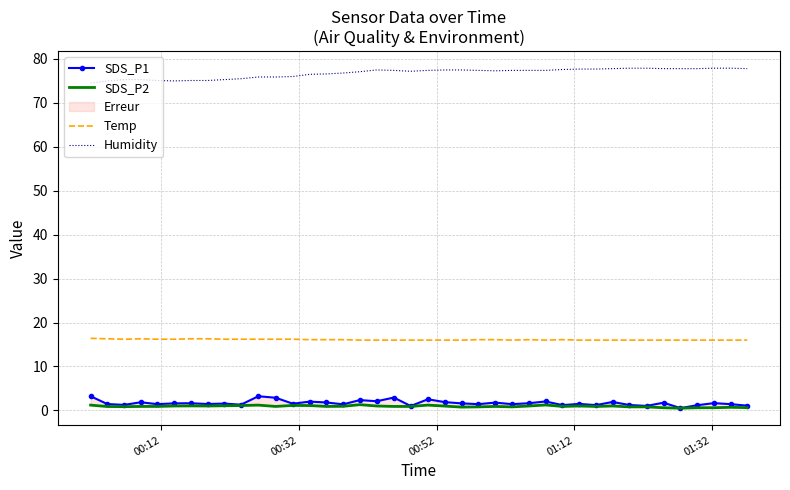

True or false: Temp and Humidity cross at least once.

False